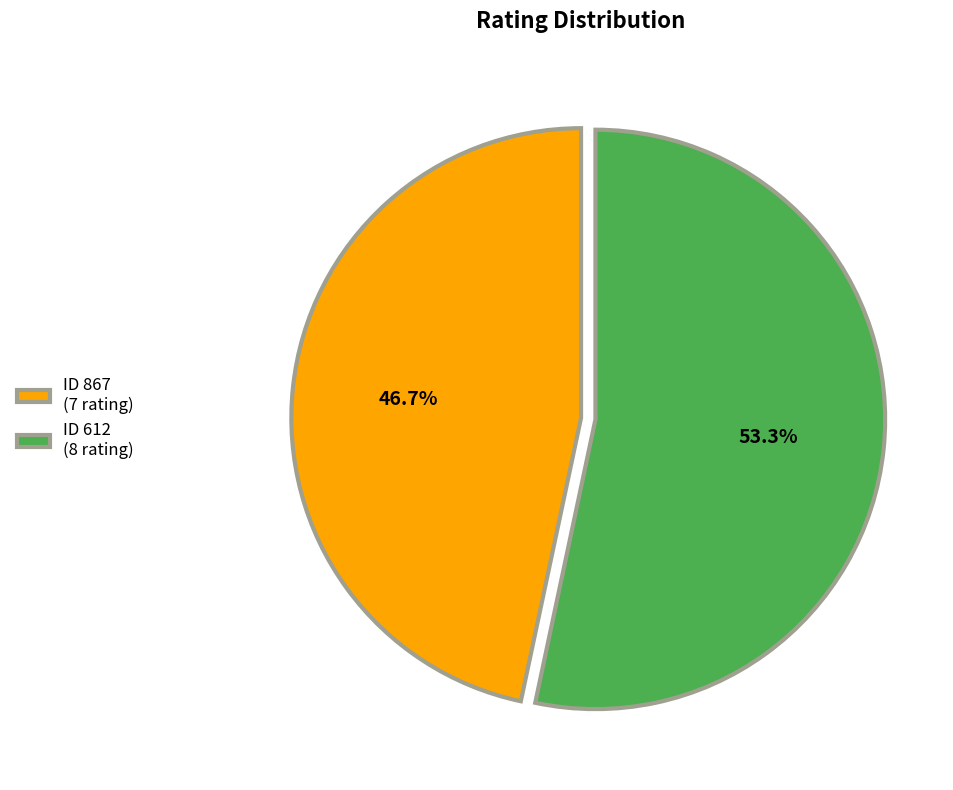

Which has a higher value, ID 867 (7 rating) or ID 612 (8 rating)?

ID 612 (8 rating)